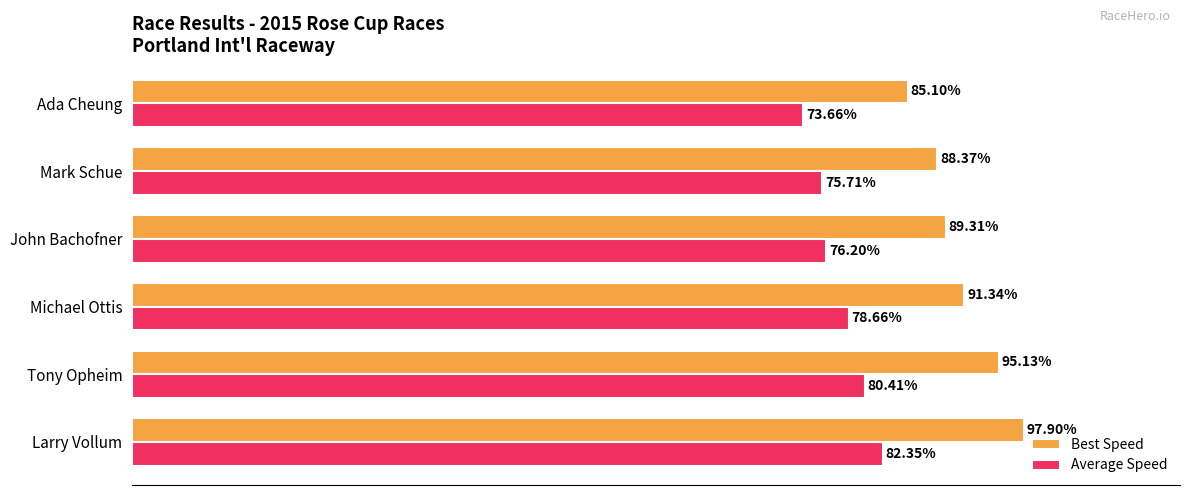

What are all the series names shown in the legend?

Best Speed, Average Speed